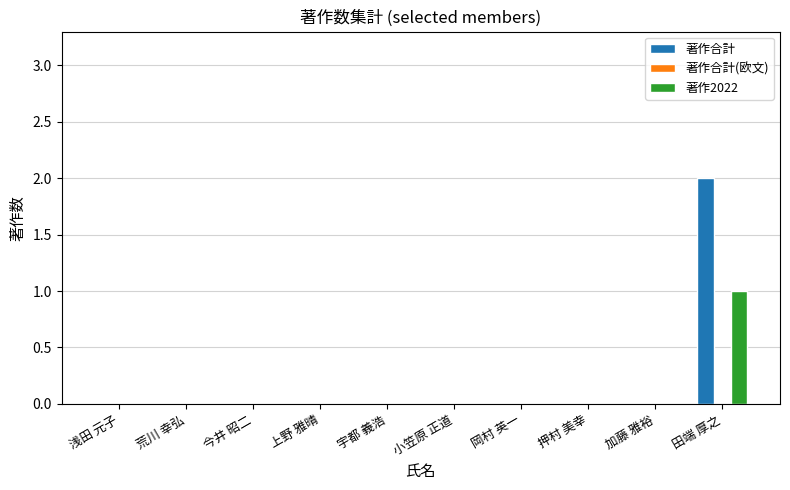

The 著作2022 series shows 0 at 小笠原 正道. True or false?

True